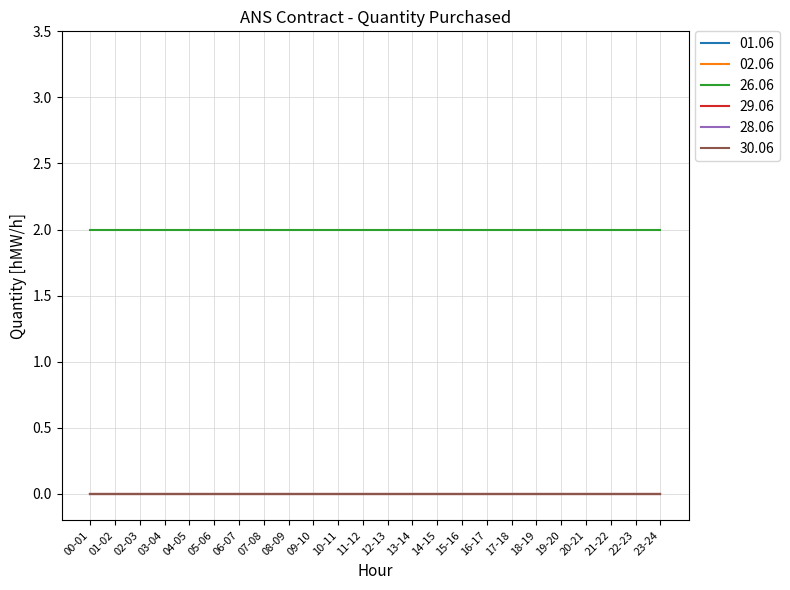

Does the chart display data point markers on the line(s)?

No